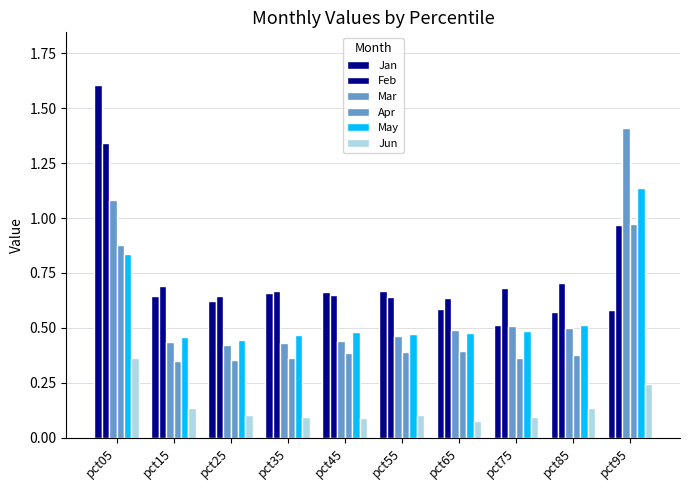

At pct25, list the series in order from largest to smallest.

Feb, Jan, May, Mar, Apr, Jun